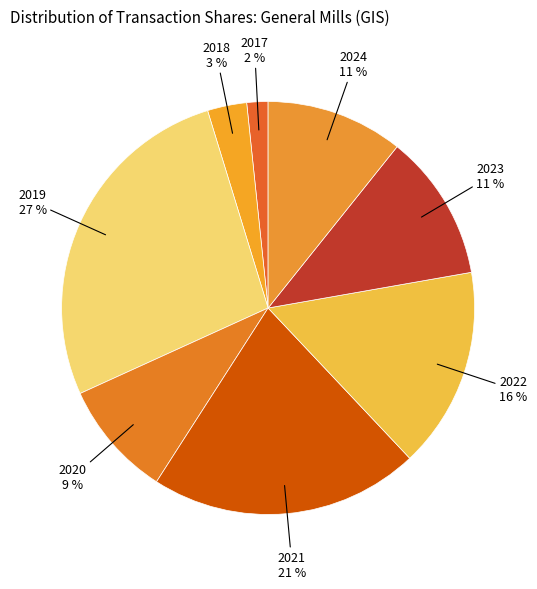

Between 2017 and 2018, which is larger?

2018